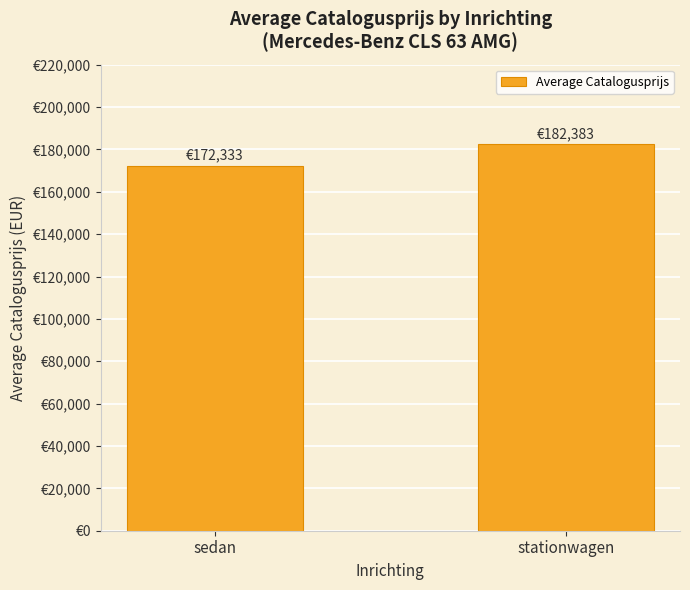

Reading right to left, list all the values displayed in this chart.

stationwagen=182383	sedan=172333